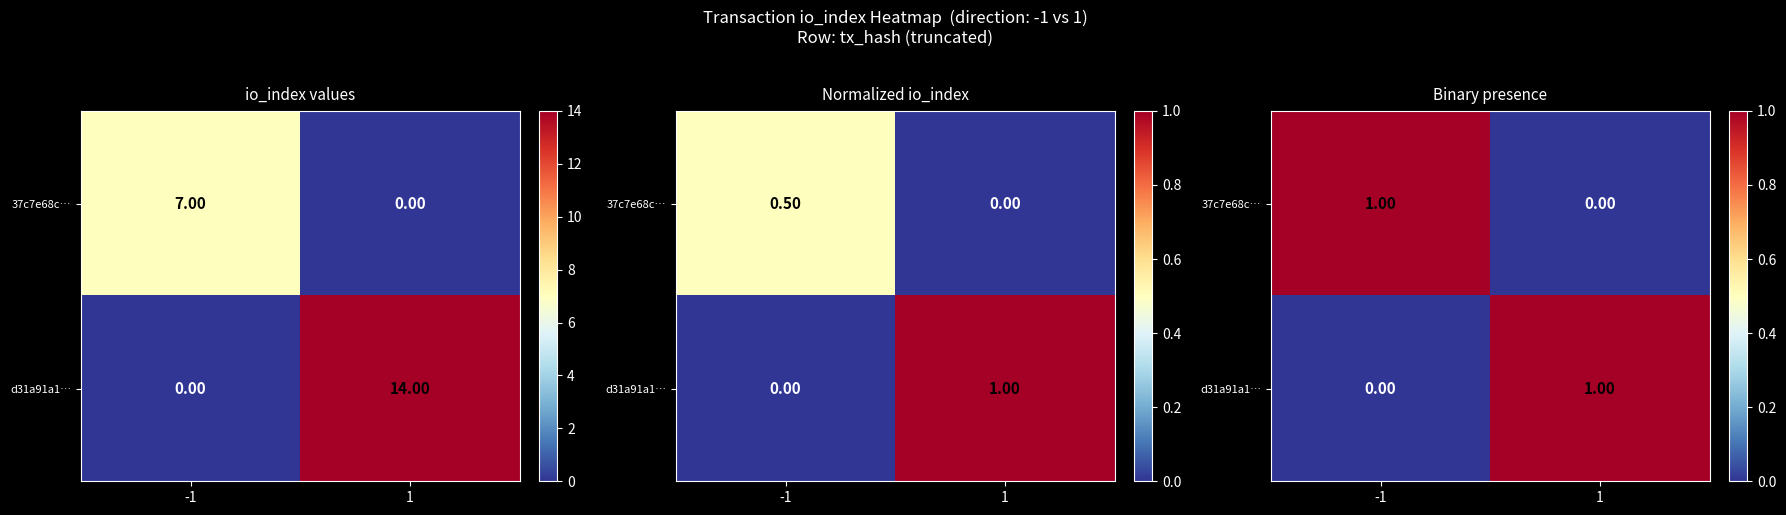

The d31a91a1… series shows 1 at 1. True or false?

True